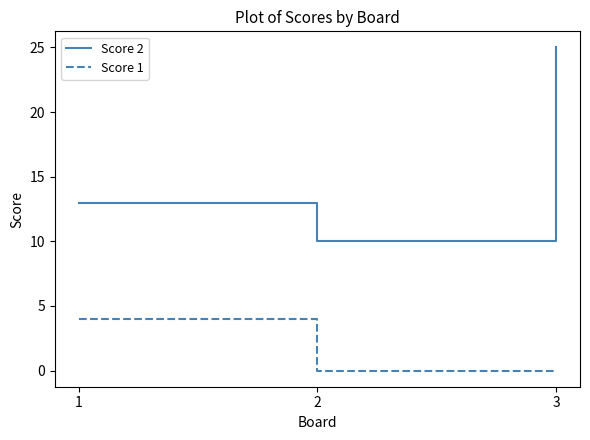

Reading left to right, list all the values displayed in this chart.

Score 2: 1=13	2=10	3=25
Score 1: 1=4	2=0	3=0